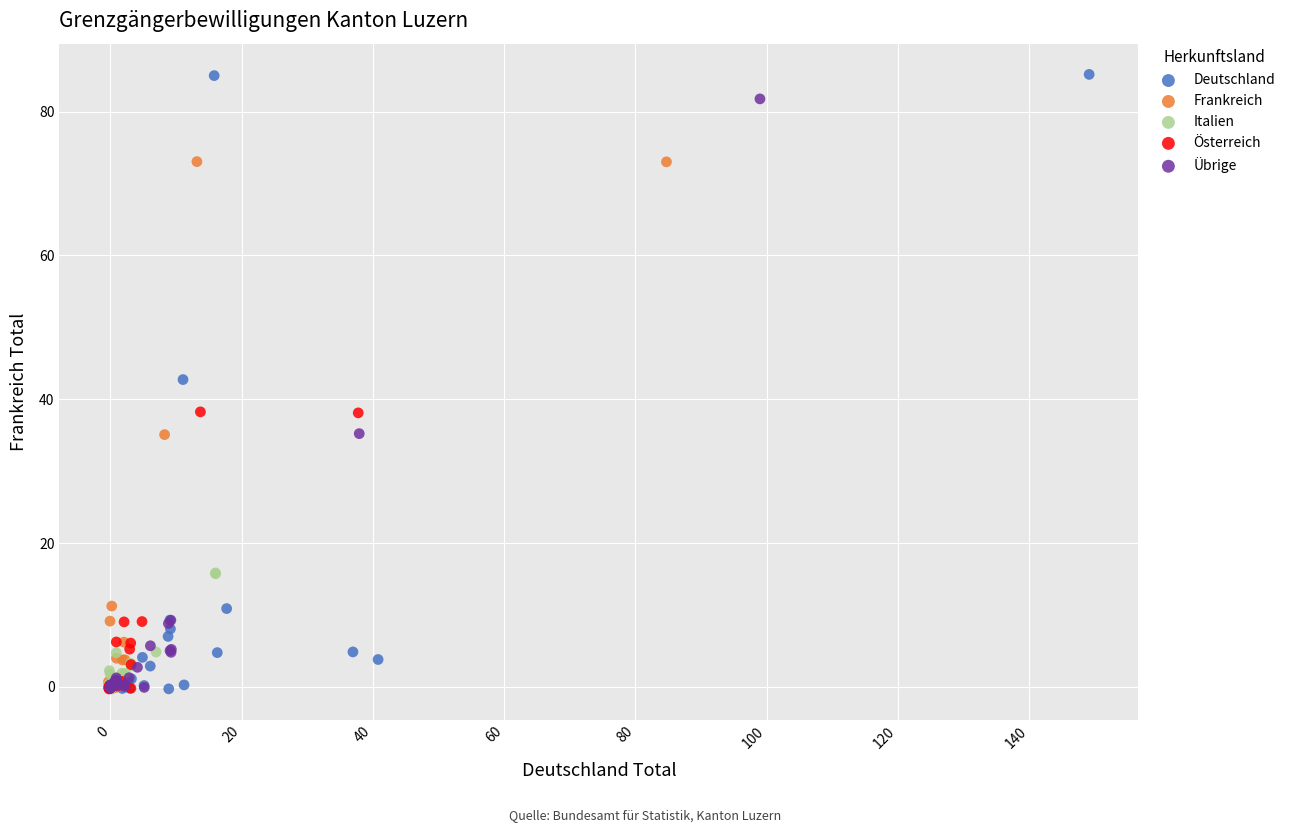

What are all the series names shown in the legend?

Deutschland, Frankreich, Italien, Österreich, Übrige